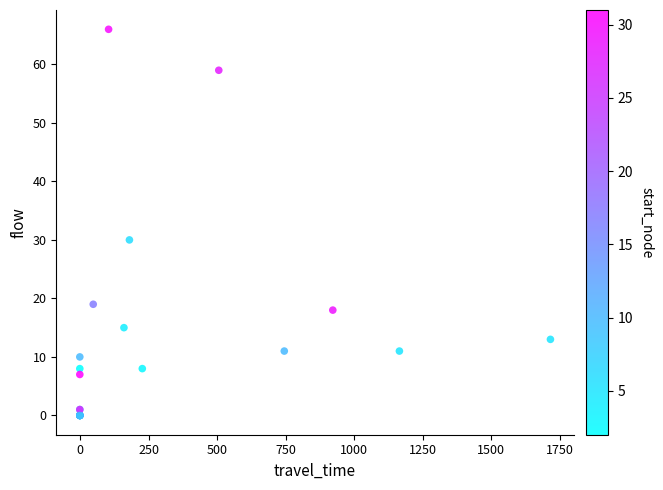

What Y value in the scatter plot is closest to 33?

30